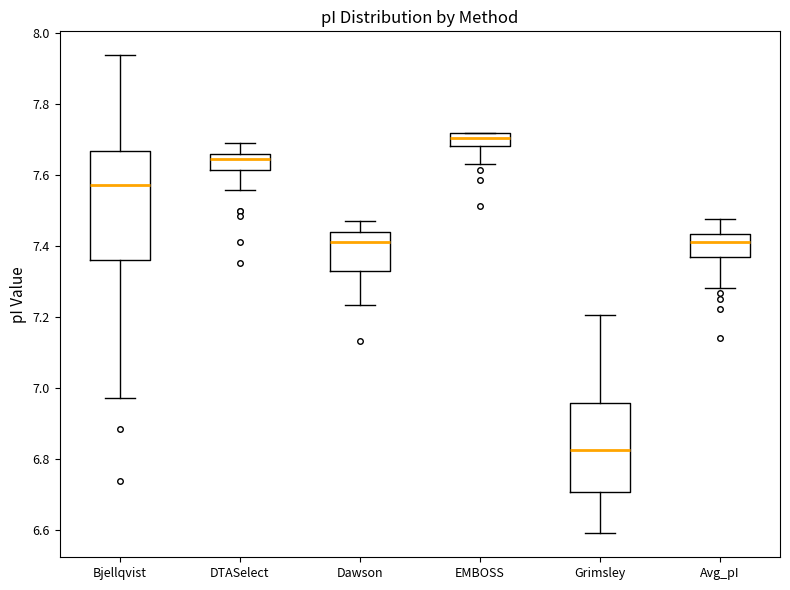

Where does the lower whisker of the box for EMBOSS end on the y-axis? The values are not printed on the chart, so give them approximately, as read against the axis.

7.62